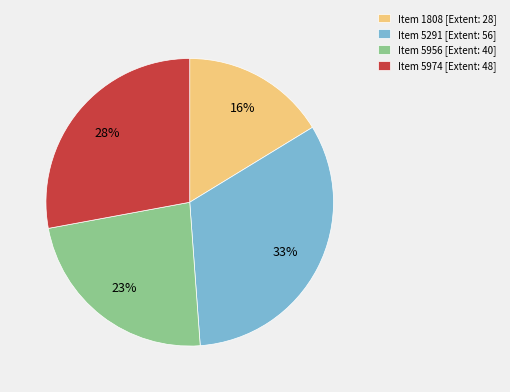

To the nearest percent, what is the average slice percentage?

25%